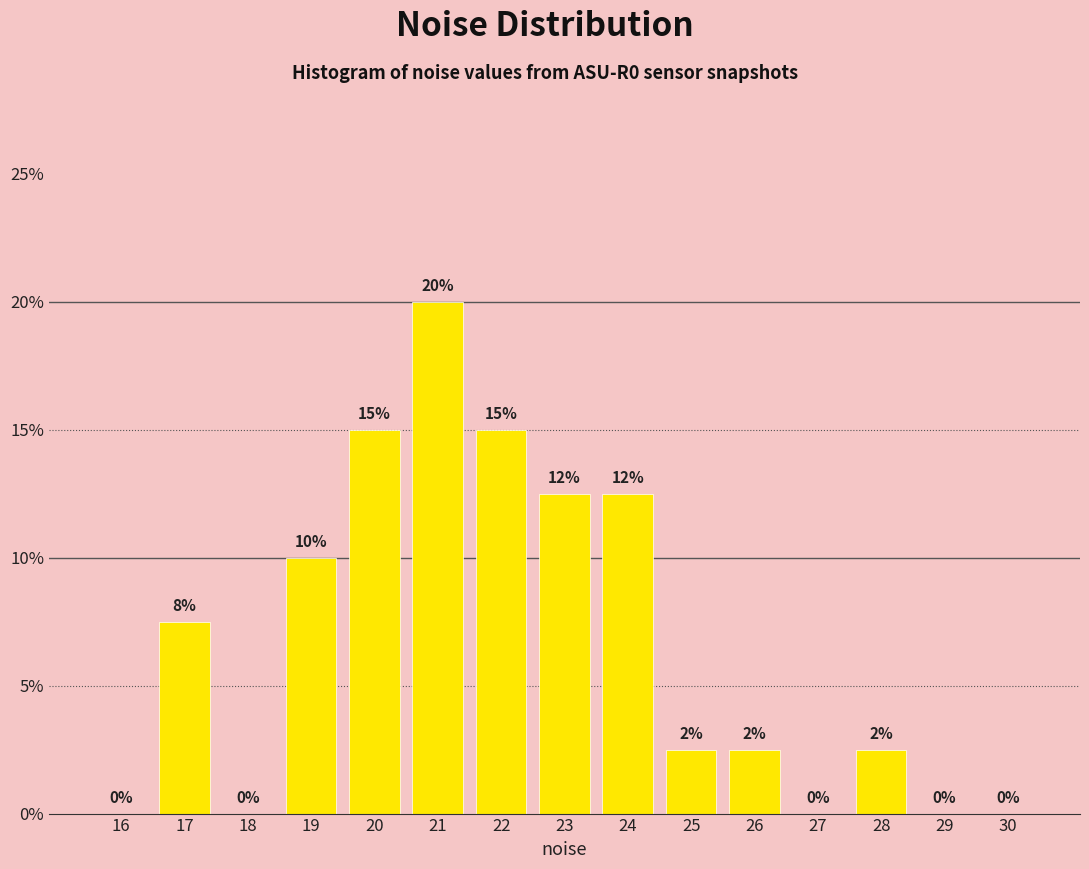

What is the maximum value shown in the chart?

20.0